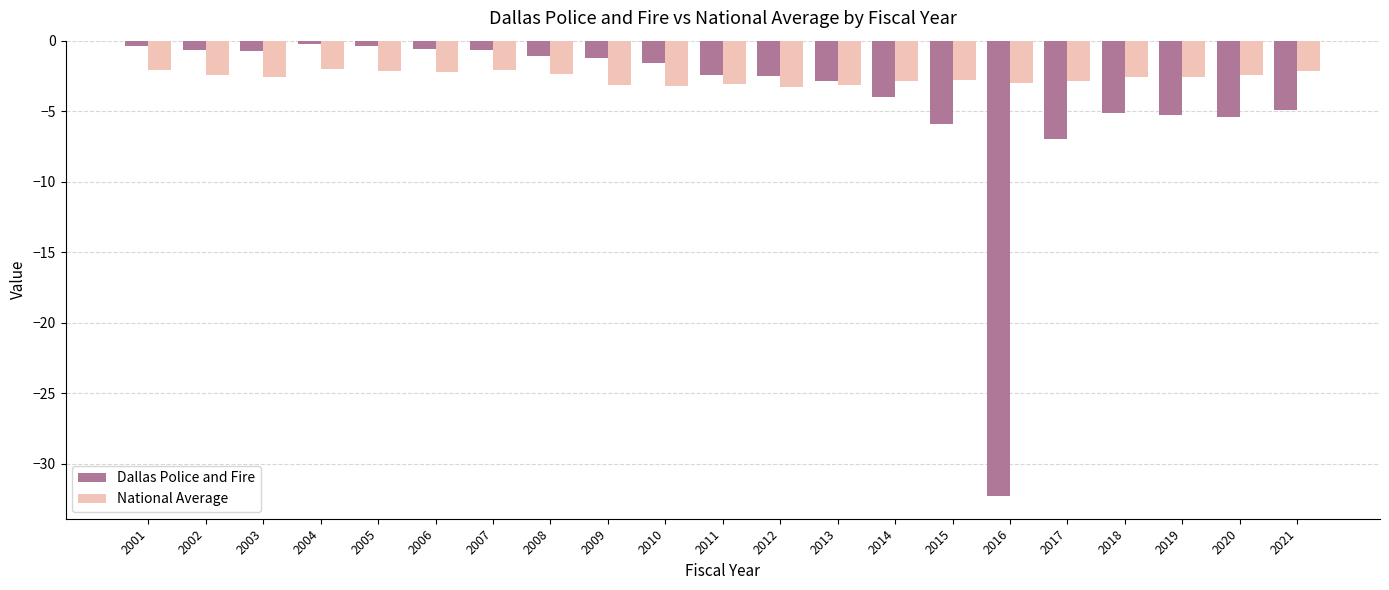

How many bars are there in each group?

2